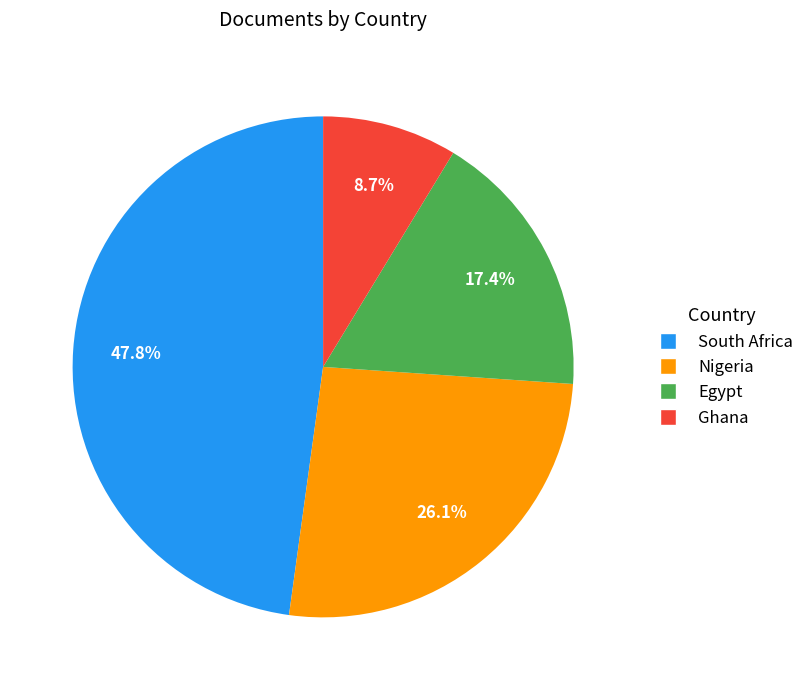

To the nearest percent, what is the difference between the Ghana and Nigeria slice percentages?

17%